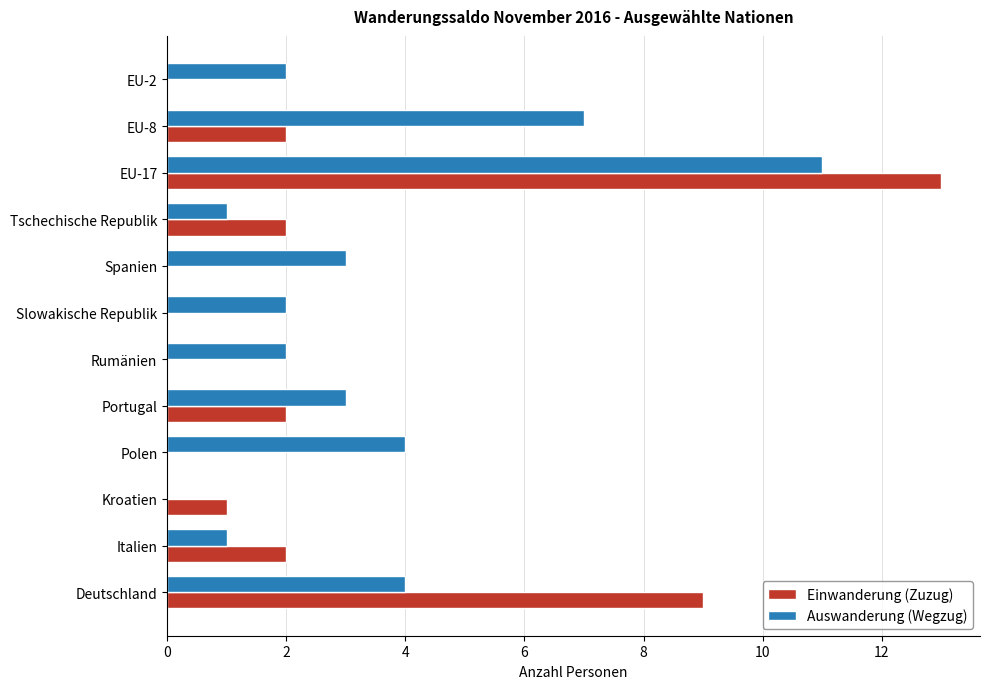

Which series has the largest total across all categories?

Auswanderung (Wegzug)